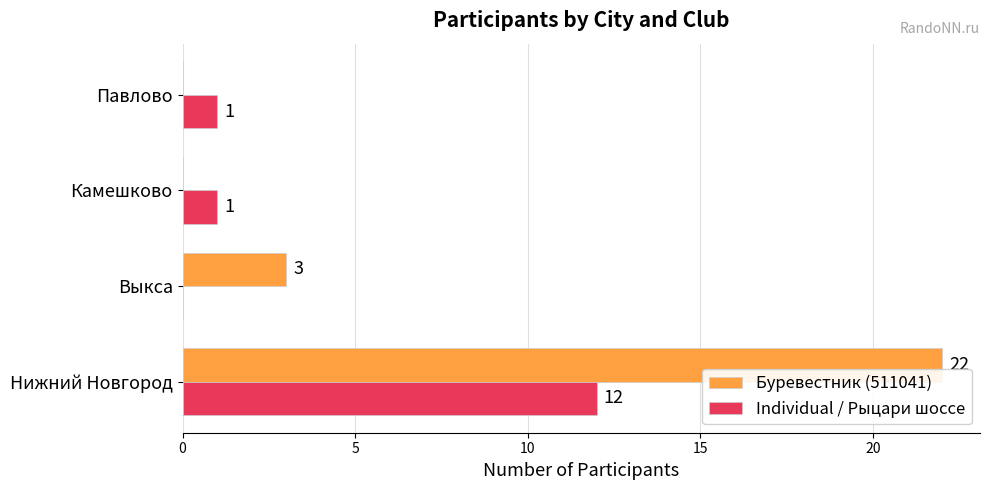

What is the sum of the Individual / Рыцари шоссе values at Нижний Новгород and Камешково?

13